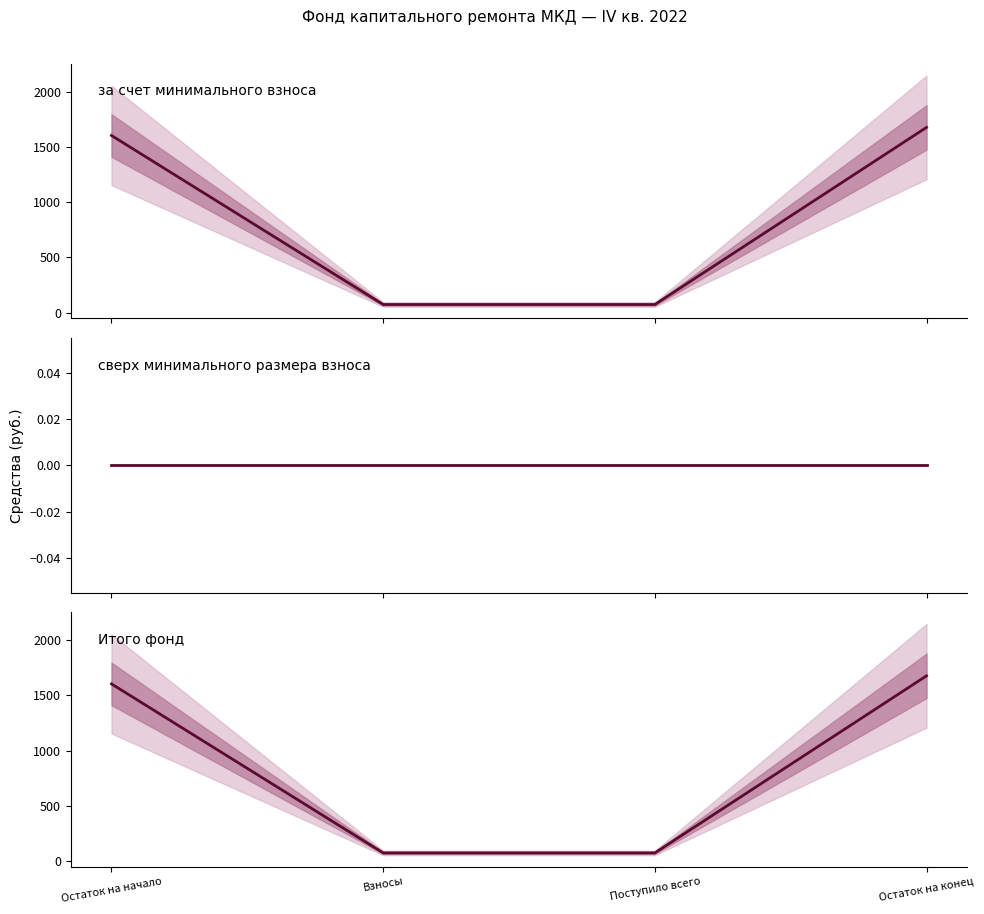

The value of Итого фонд at Взносы is 73.2. True or false?

True